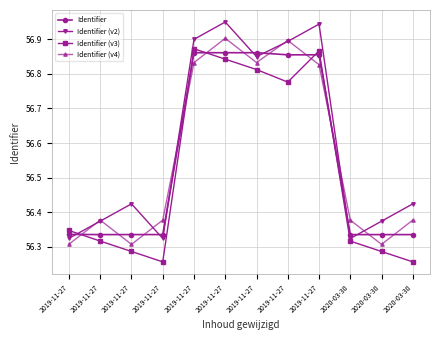

What is the difference between the maximum and second lowest values in the Identifier series?

0.5